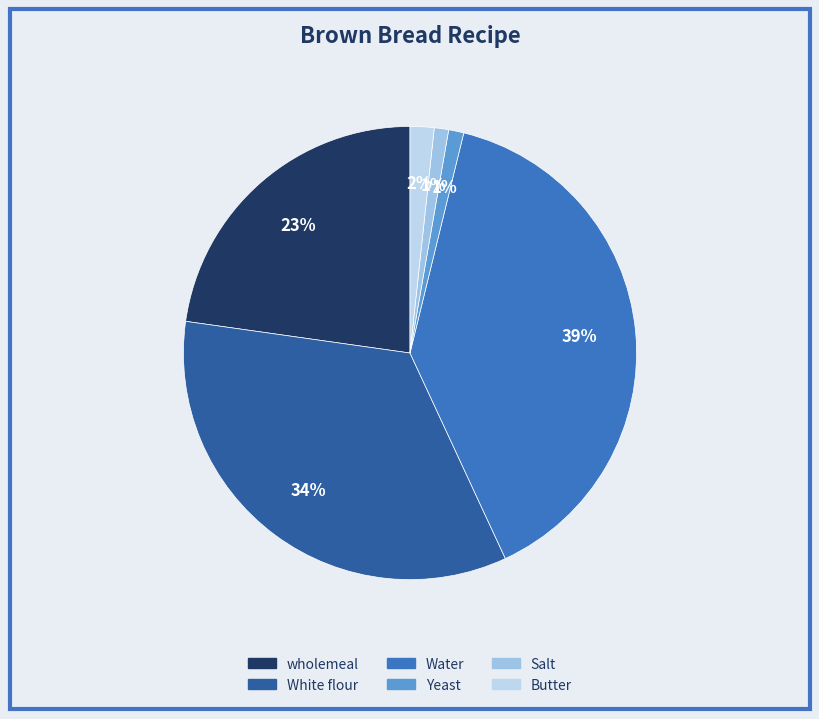

The Salt slice represents 1% of the pie. True or false?

True